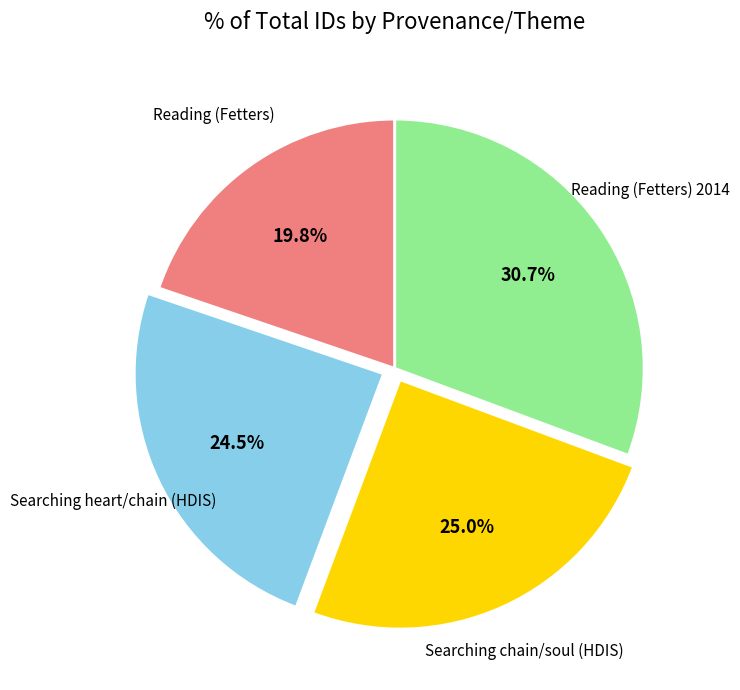

Is there a majority slice in this chart?

No